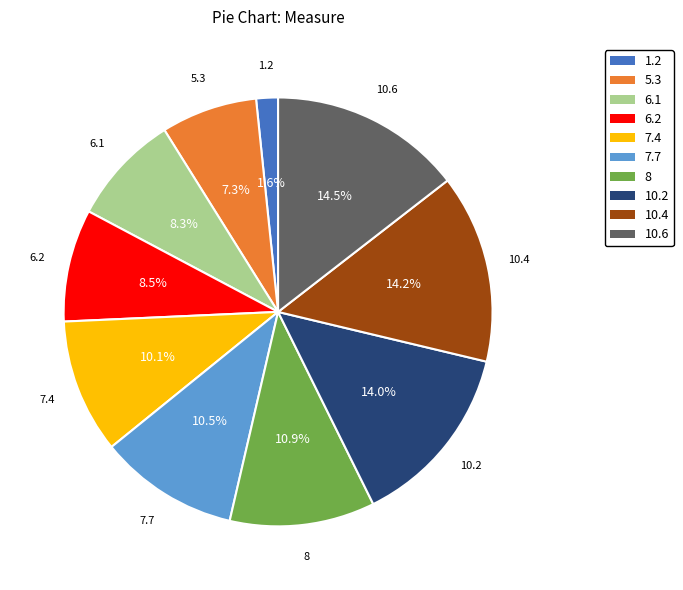

Approximately how many times larger is the value at 8 compared to 10.2?

0.8